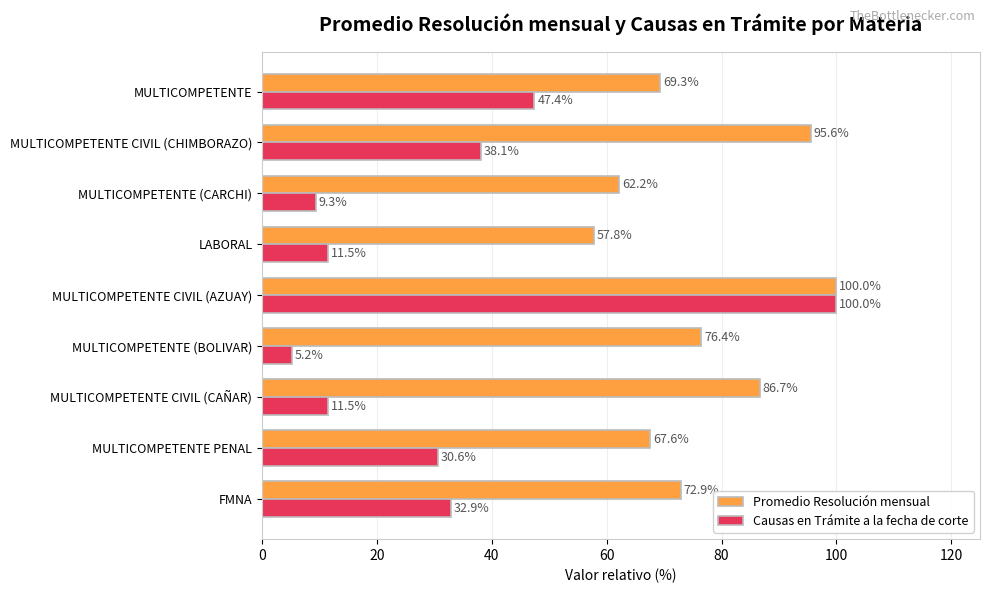

Where is Causas en Trámite a la fecha de corte nearest to the value 52?

MULTICOMPETENTE